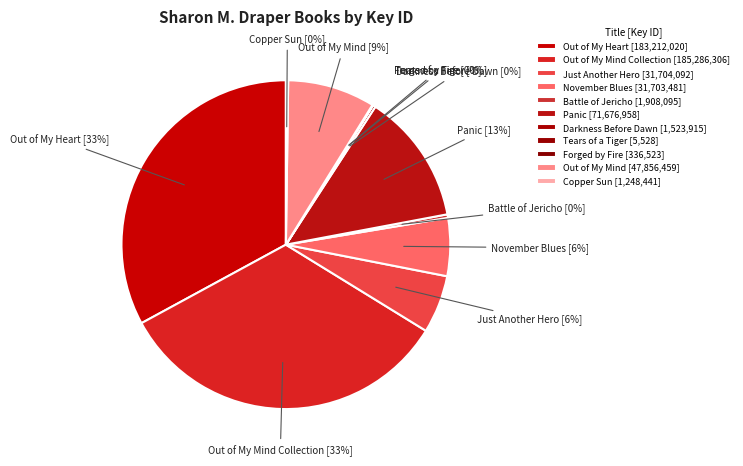

Which has a higher value, Out of My Mind Collection or November Blues?

Out of My Mind Collection